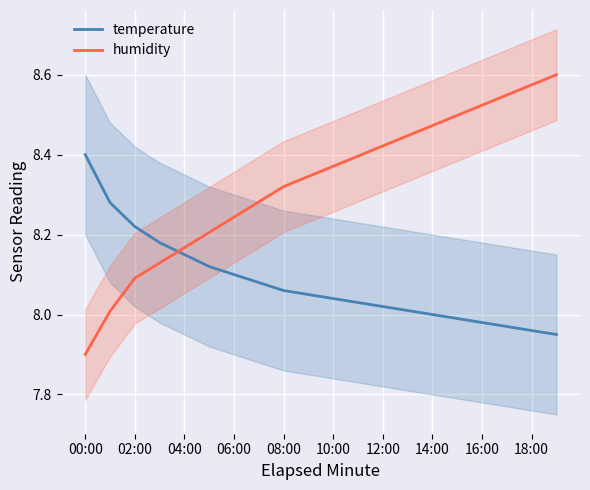

What is the greatest value displayed?

8.6